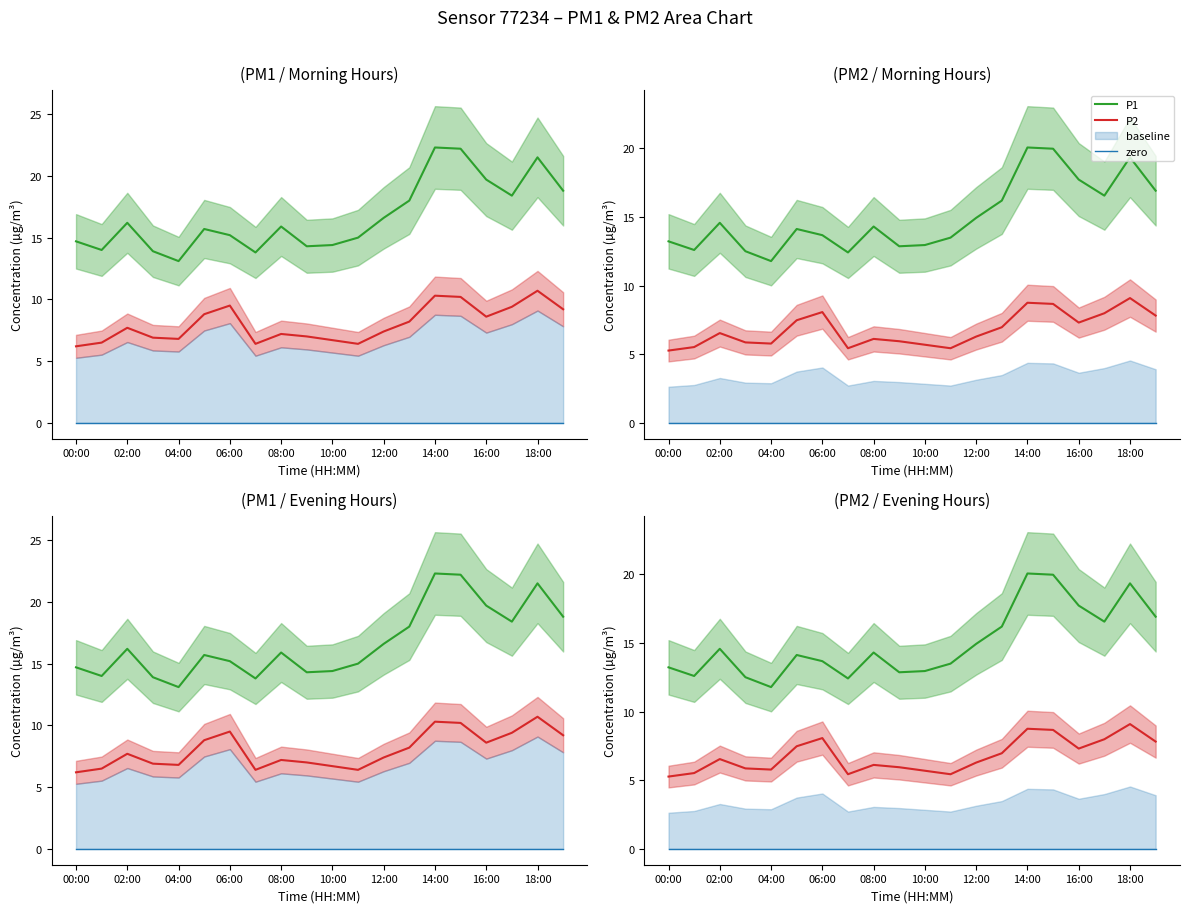

Read the P1 value at 14:00.

20.1